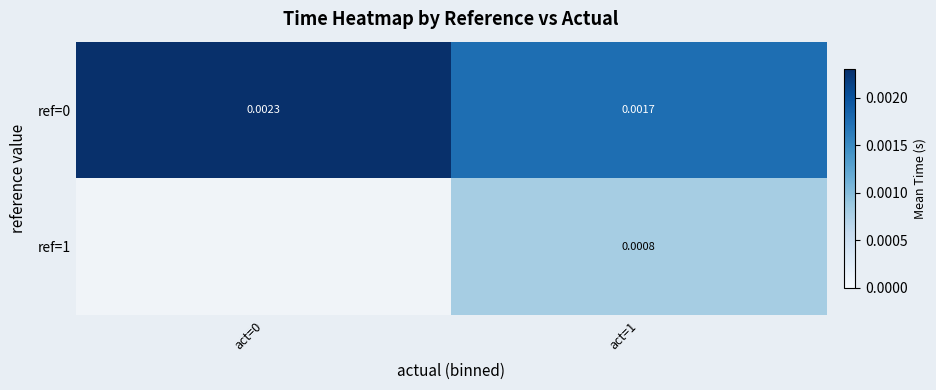

Which series changed the most between act=0 and act=1?

ref=0